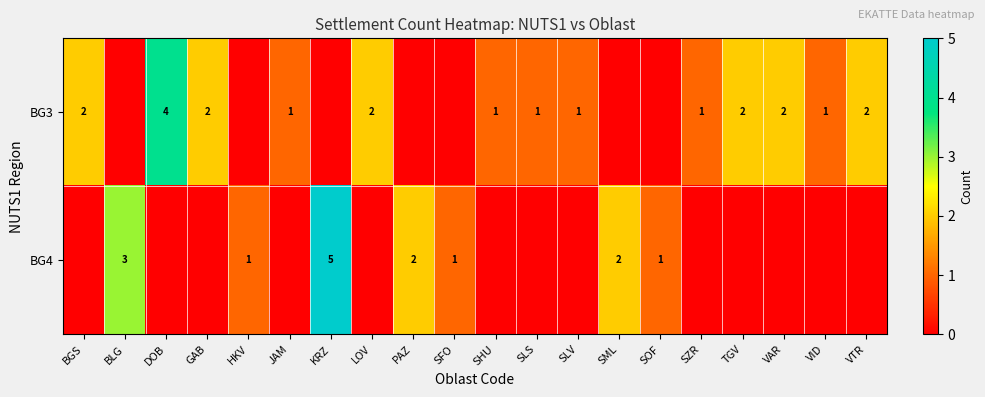

Is it true that BG3 equals 2 at VID?

False